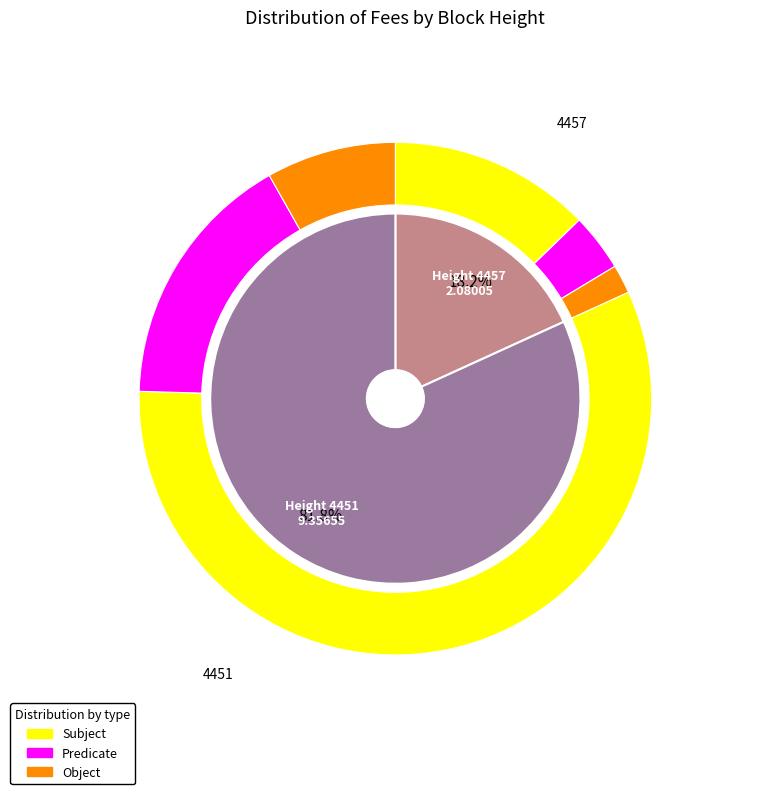

Approximately how many times larger is the value at 4451 compared to 4457?

4.5